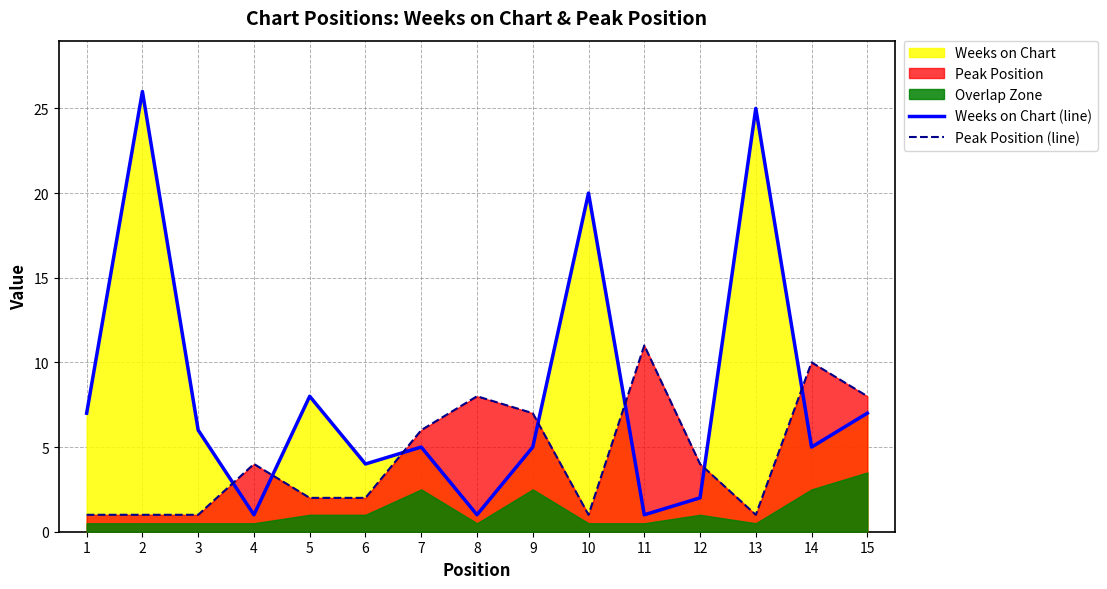

The Weeks on Chart (line) series shows 7 at 1. True or false?

True